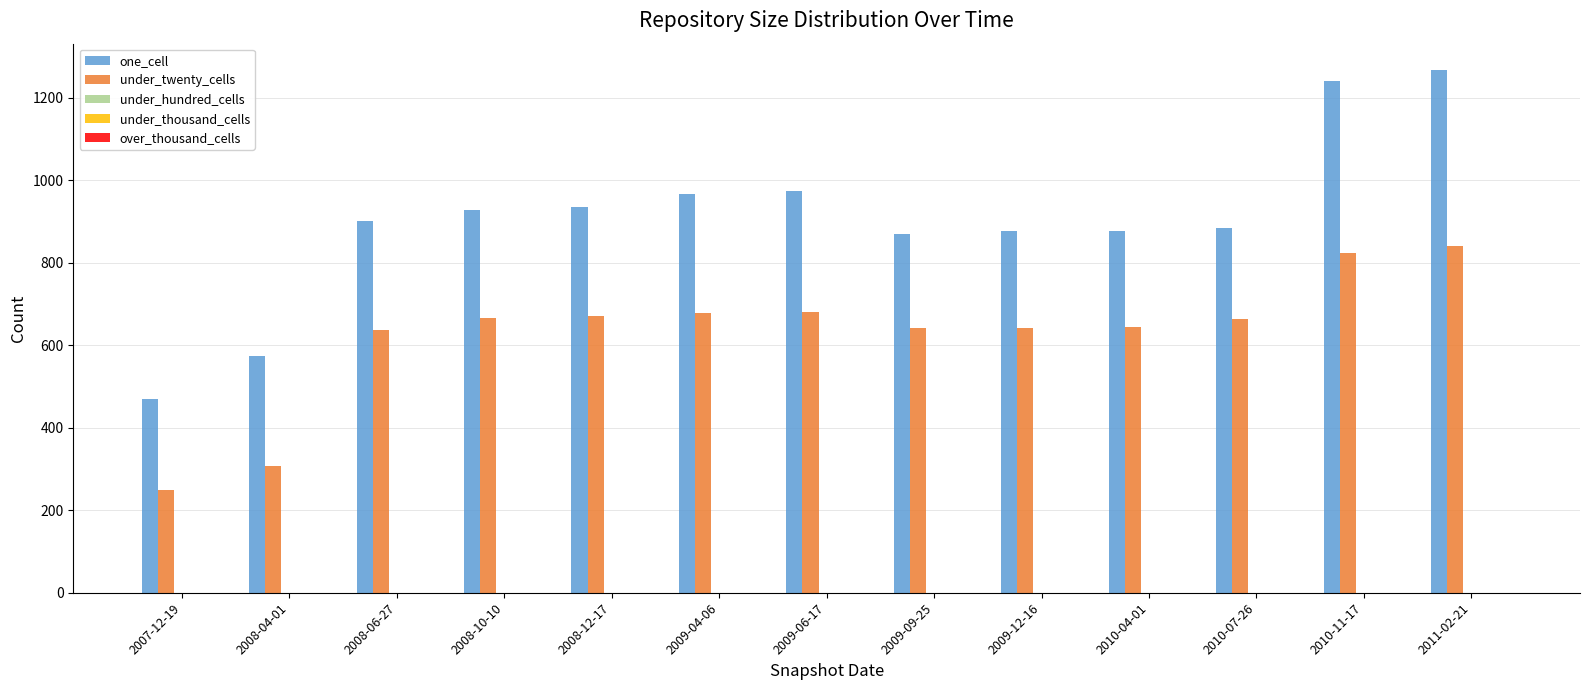

What is the label of the 4th bar from the left?

2008-10-10